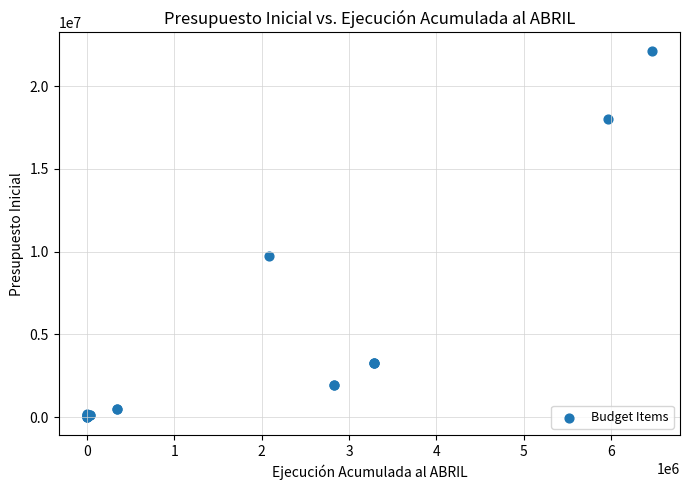

What Y value in the scatter plot is closest to 11074369?

9734887